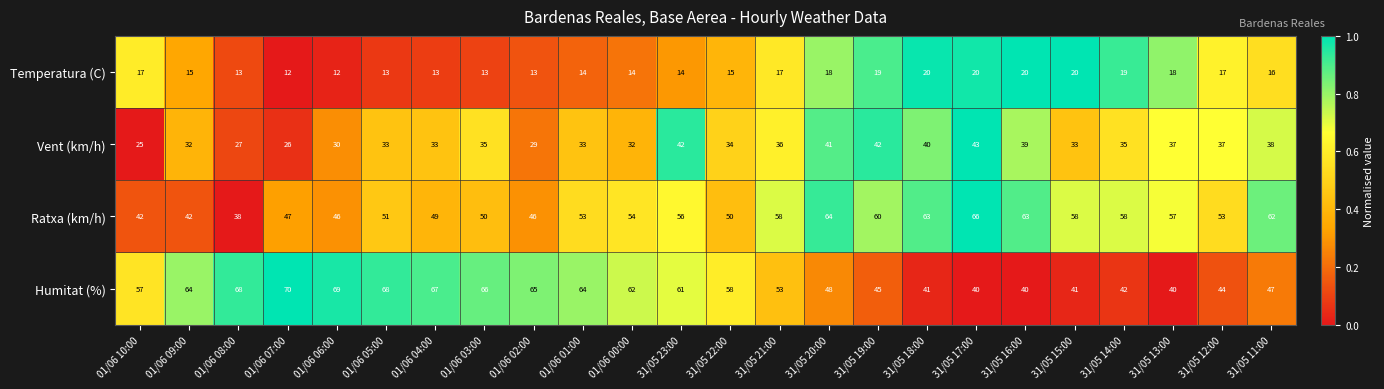

Rank the series at 31/05 19:00 from lowest to highest value.

Temperatura (C), Vent (km/h), Humitat (%), Ratxa (km/h)